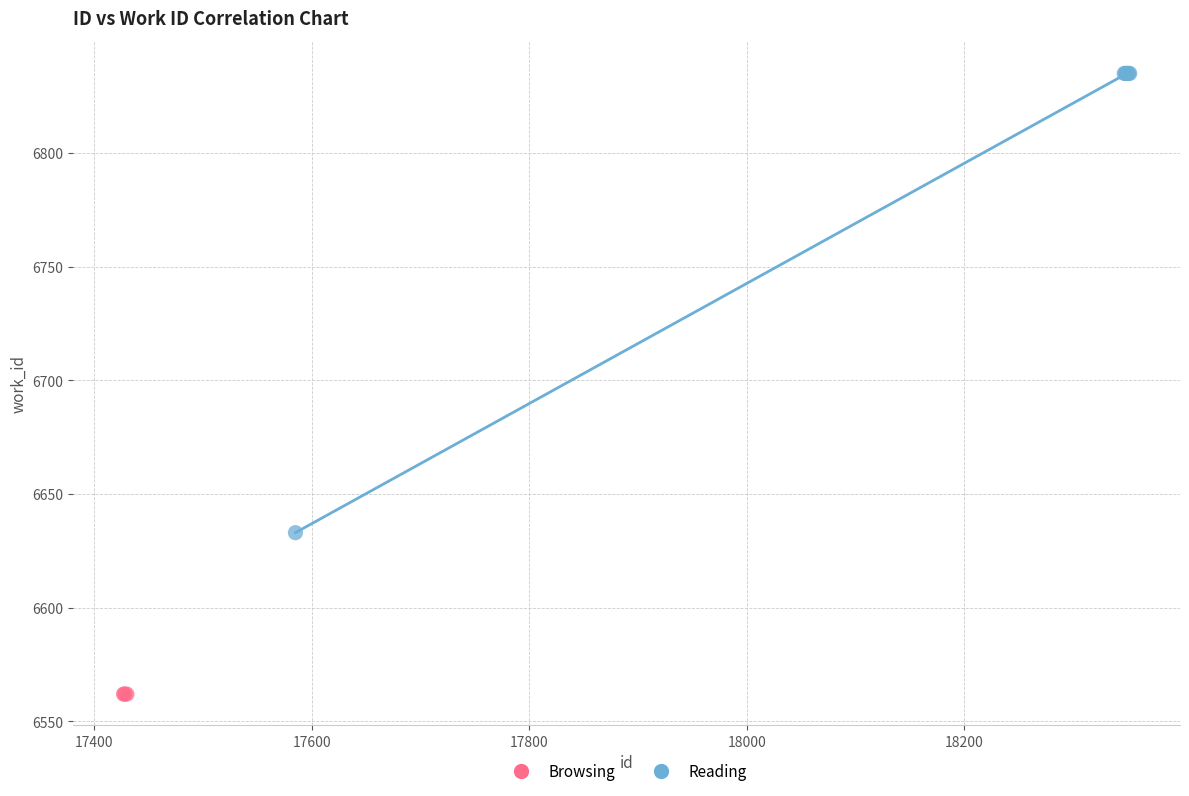

Which series contains the lowest Y value?

Browsing